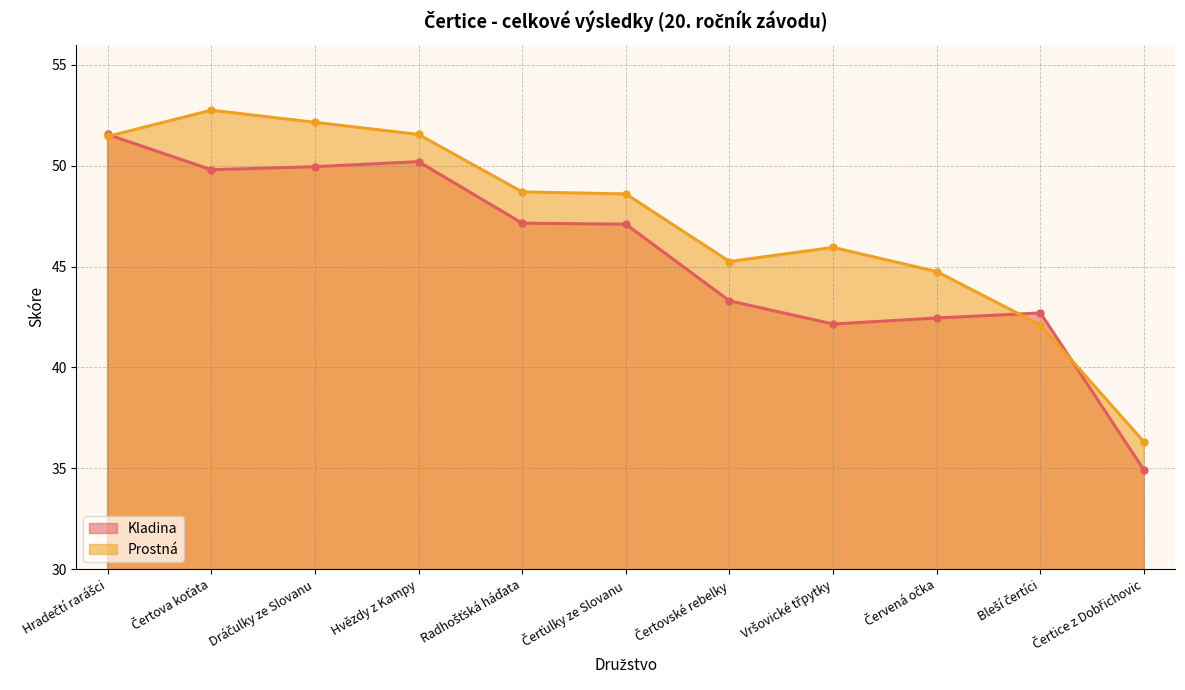

How many lines are shown in the chart?

2